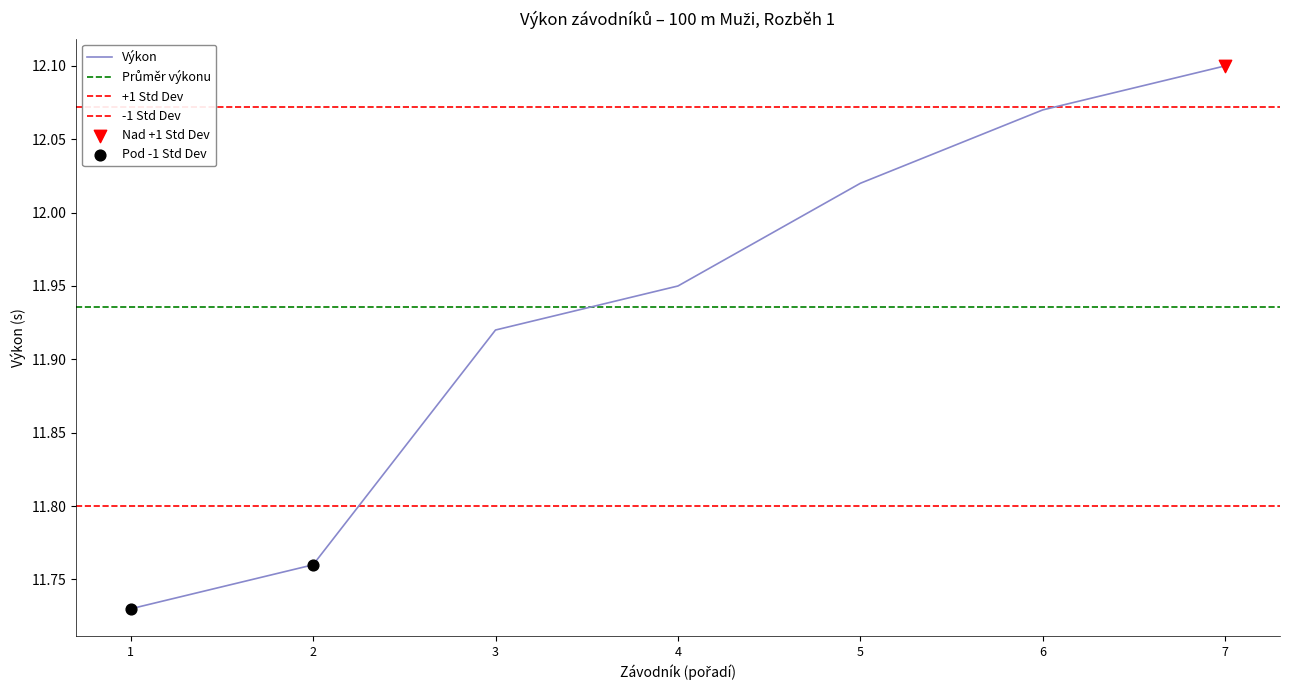

Rank the categories by Výkon value from highest to lowest.

7, 6, 5, 4, 3, 2, 1